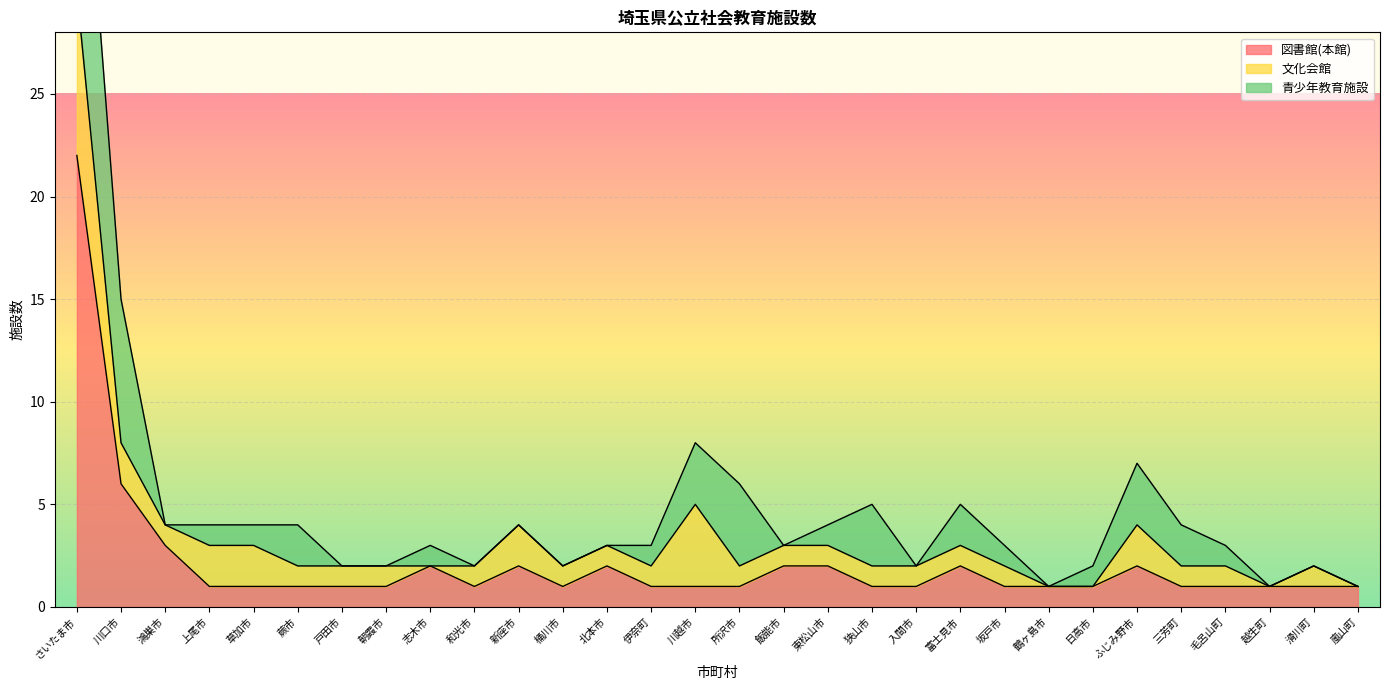

How many intersections are there between 青少年教育施設 and 文化会館?

9